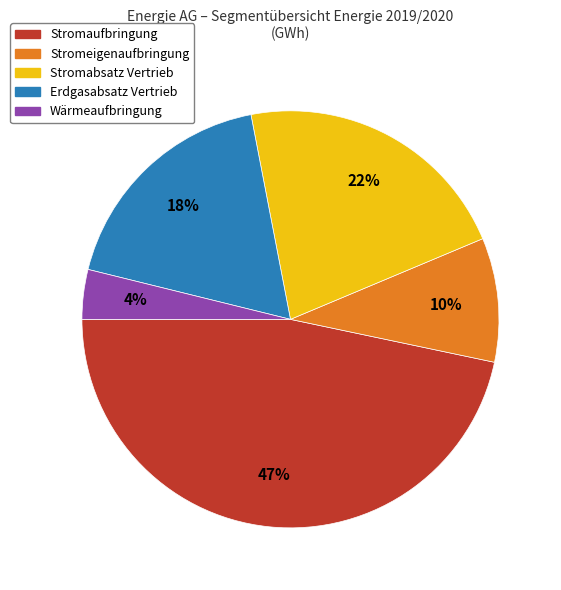

How many segments does this pie chart have?

5